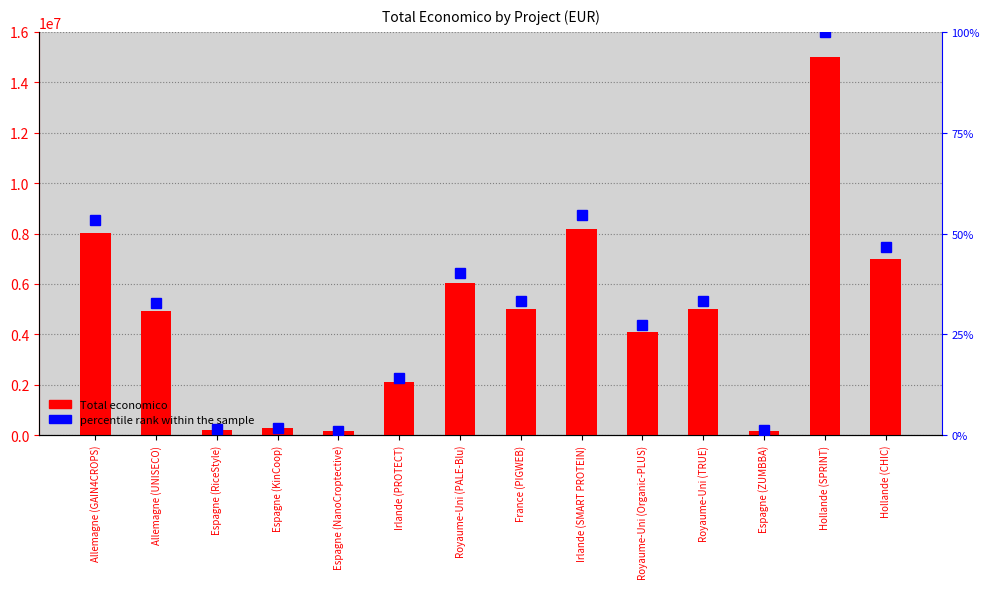

Where is Total economico nearest to the value 7572222?

Allemagne (GAIN4CROPS)